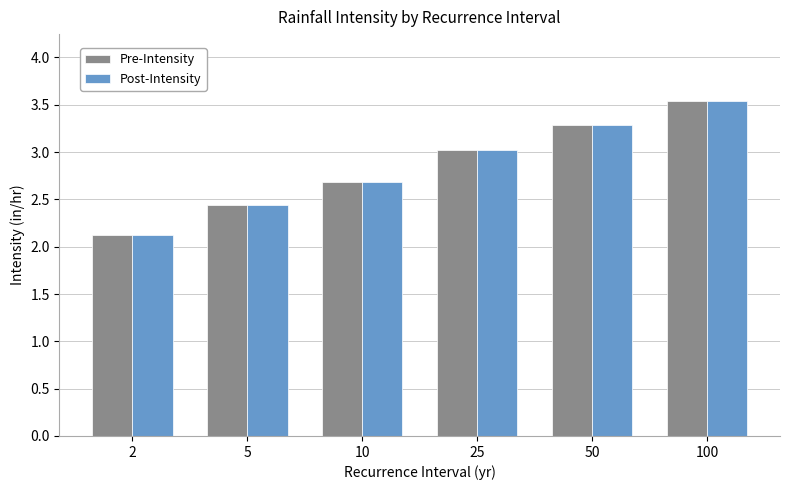

The value of Post-Intensity at 10 is 2.7. True or false?

True